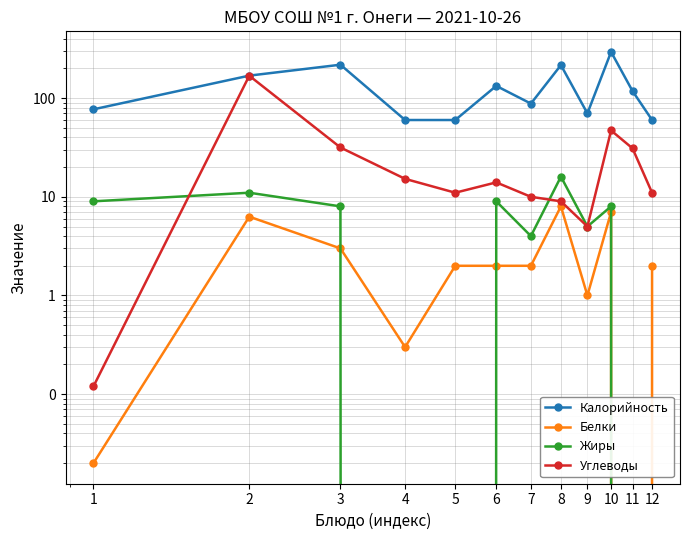

What is the difference between the maximum and minimum values in the Углеводы series?

168.5